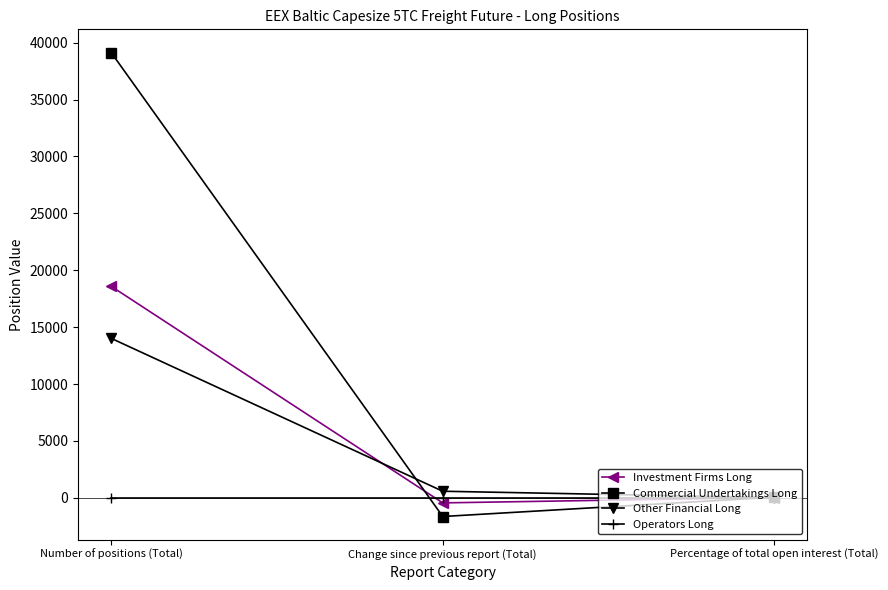

How many data points does each series have?

3